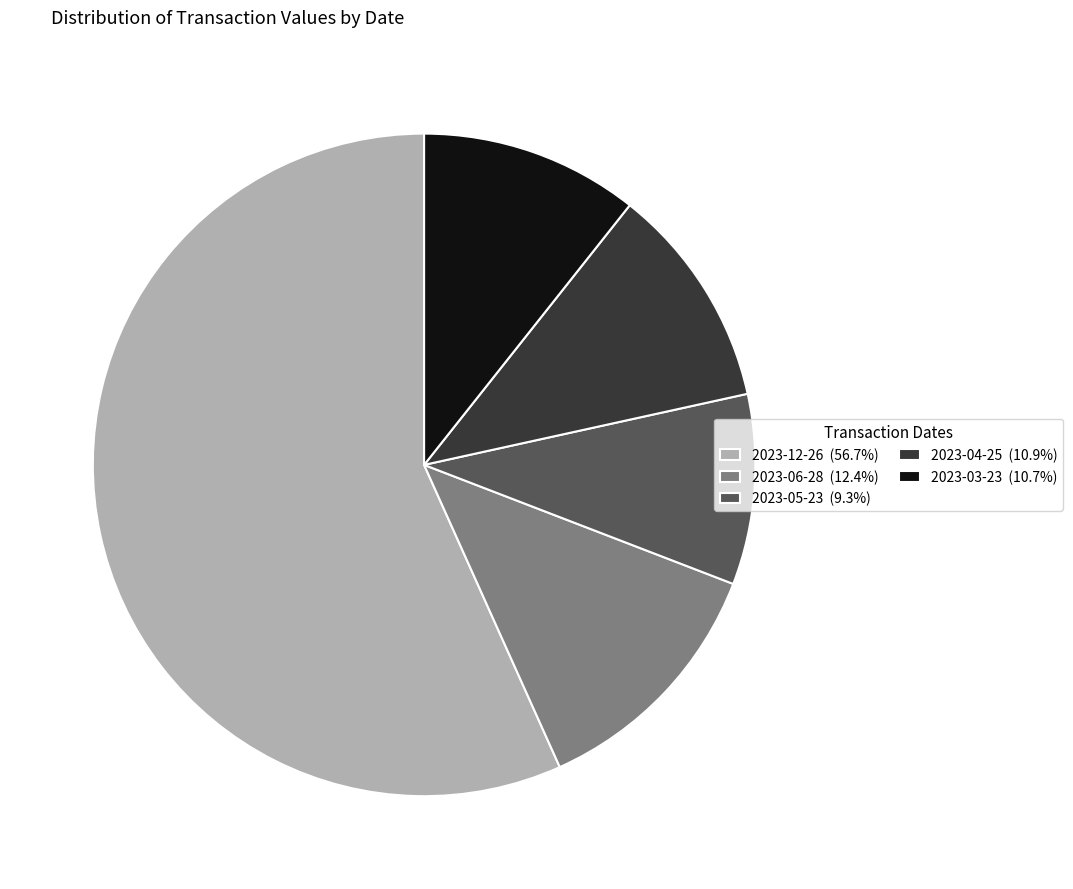

How many segments does this pie chart have?

5